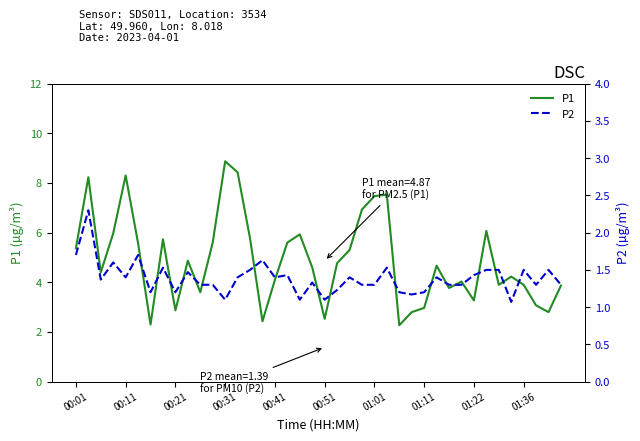

True or false: P1 and P2 intersect in this chart.

False